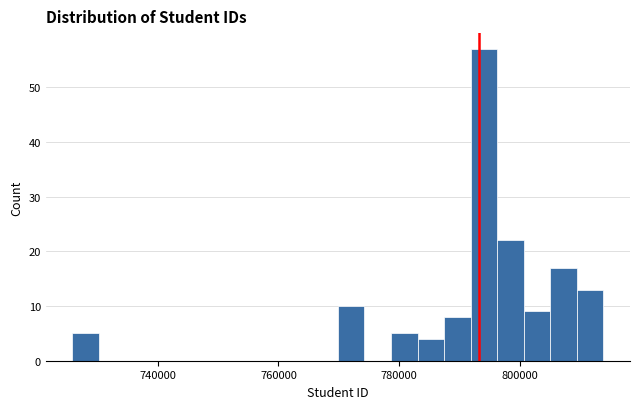

Around what value on the x-axis is the tallest bar? Give the approximate position of its centre, as read against the axis.

794000